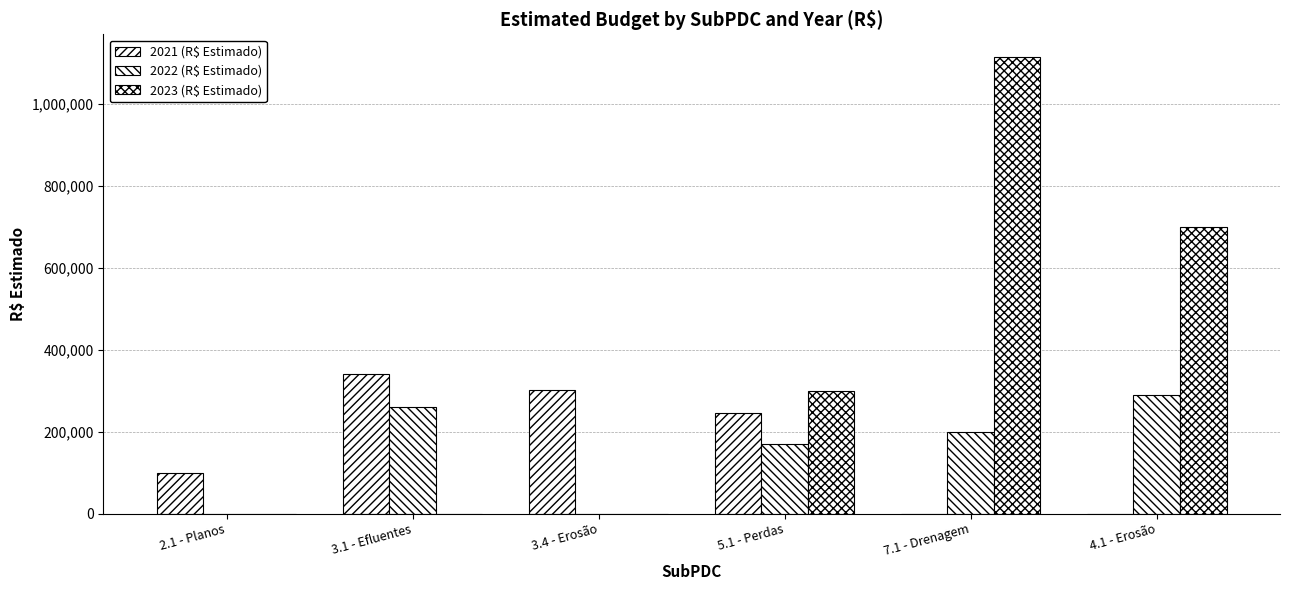

What is the label of the 2nd bar from the left?

3.1 - Efluentes